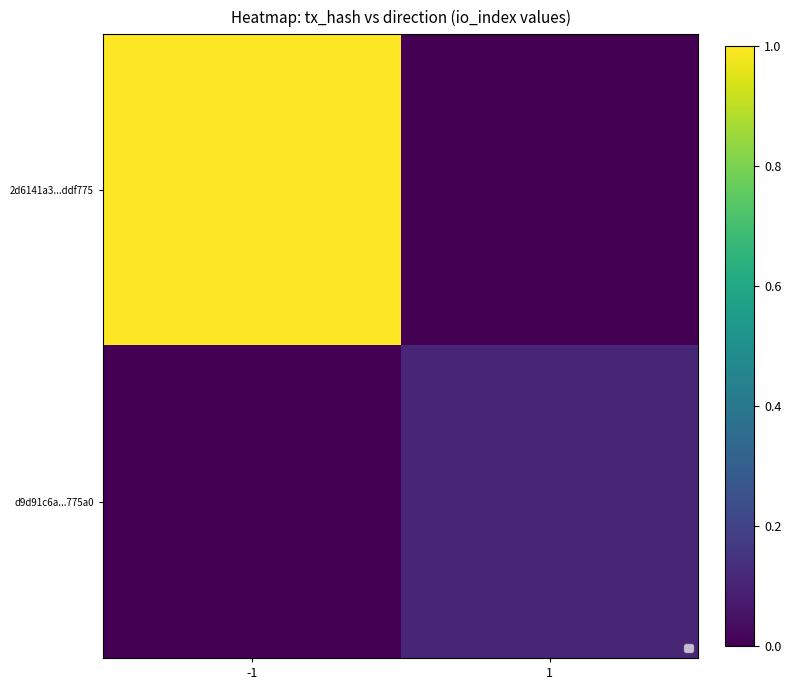

Is the value of d9d91c6a...775a0 at 1 greater than the value of 2d6141a3...ddf775 at 1?

Yes